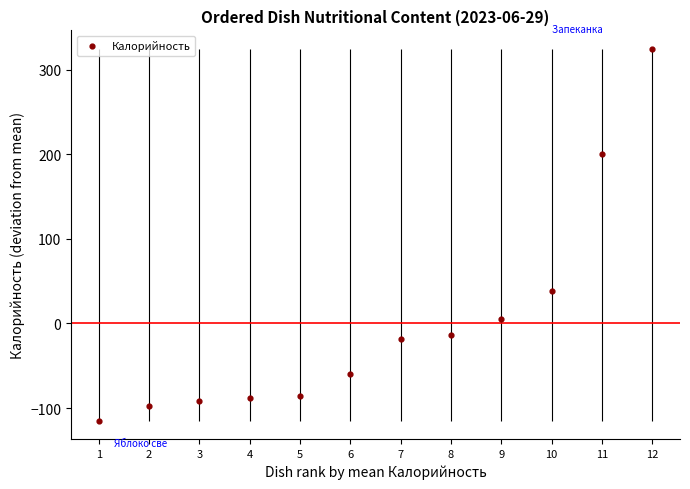

What is the range of Y values (max minus min)?

439.4